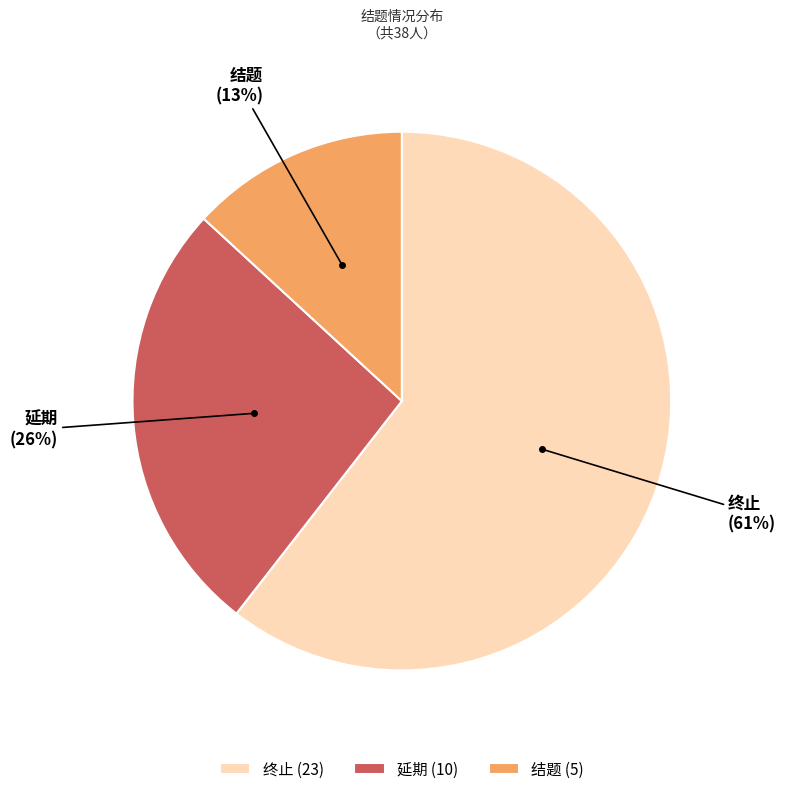

Combined, do 延期 and 终止 account for over 50%?

Yes